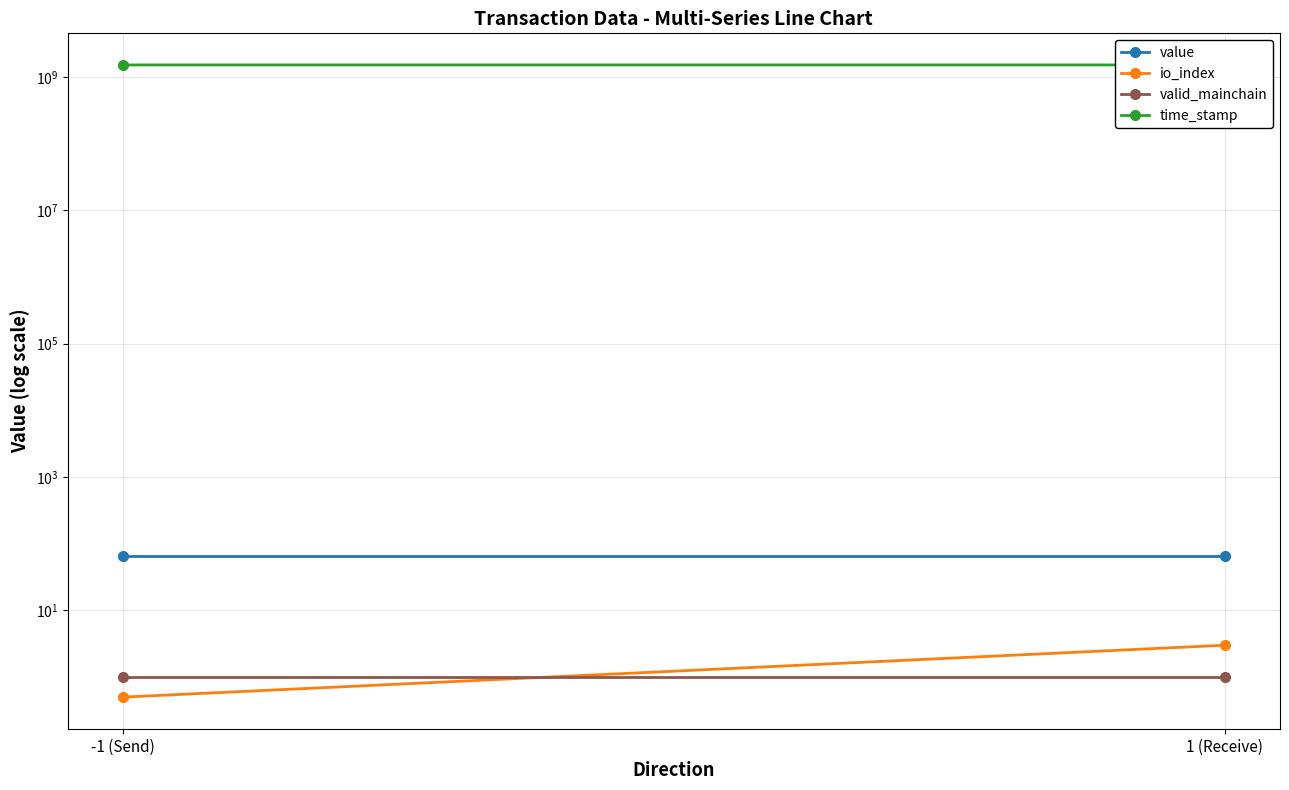

What is the difference between the time_stamp values at -1 (Send) and 1 (Receive)?

96178.0